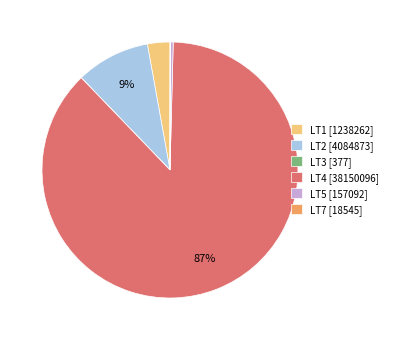

To the nearest percent, what percentage of the pie is LT2 [4084873]?

9%